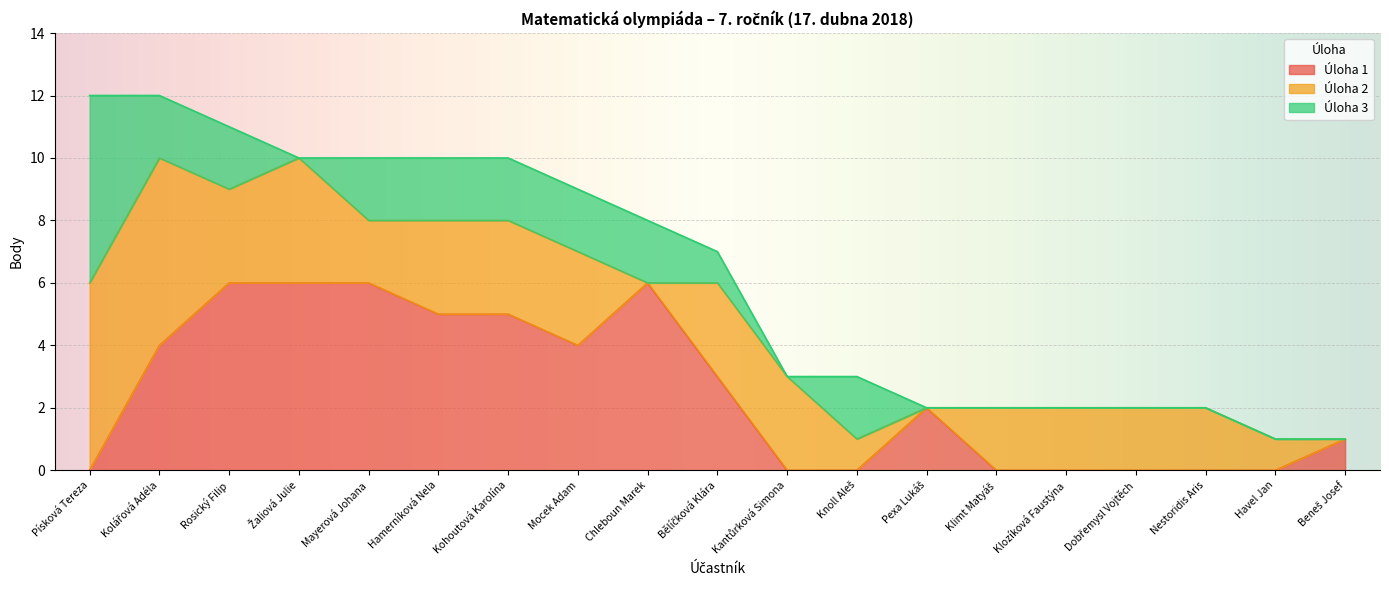

How many Úloha 3 values are between 0 and 2?

18